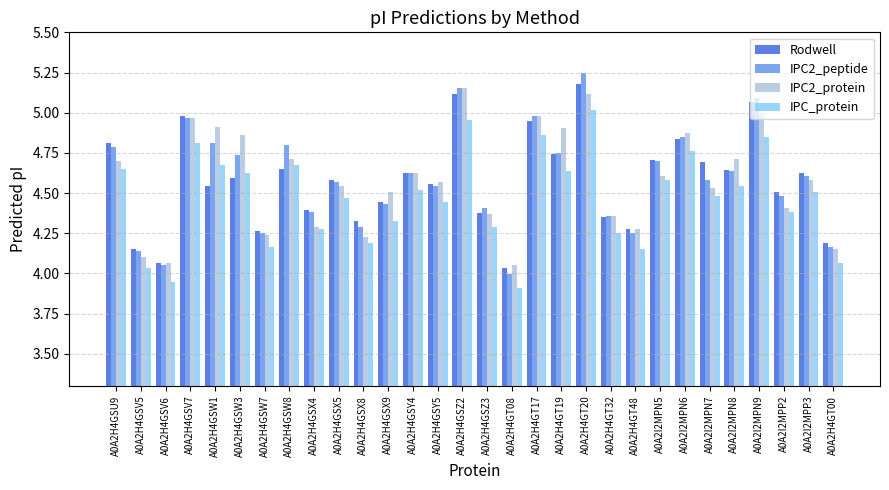

What are all the series names shown in the legend?

Rodwell, IPC2_peptide, IPC2_protein, IPC_protein